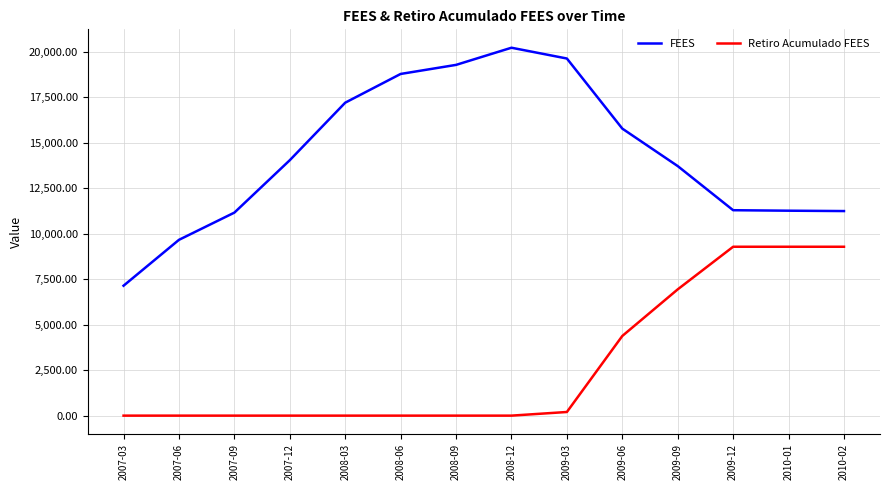

At which label does FEES reach its minimum?

2007-03